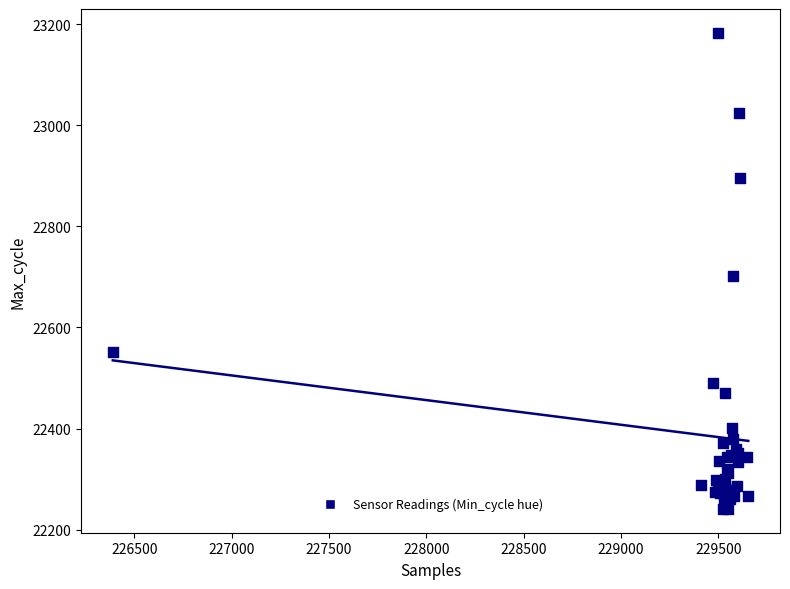

What Y value in the scatter plot is closest to 22712?

22701